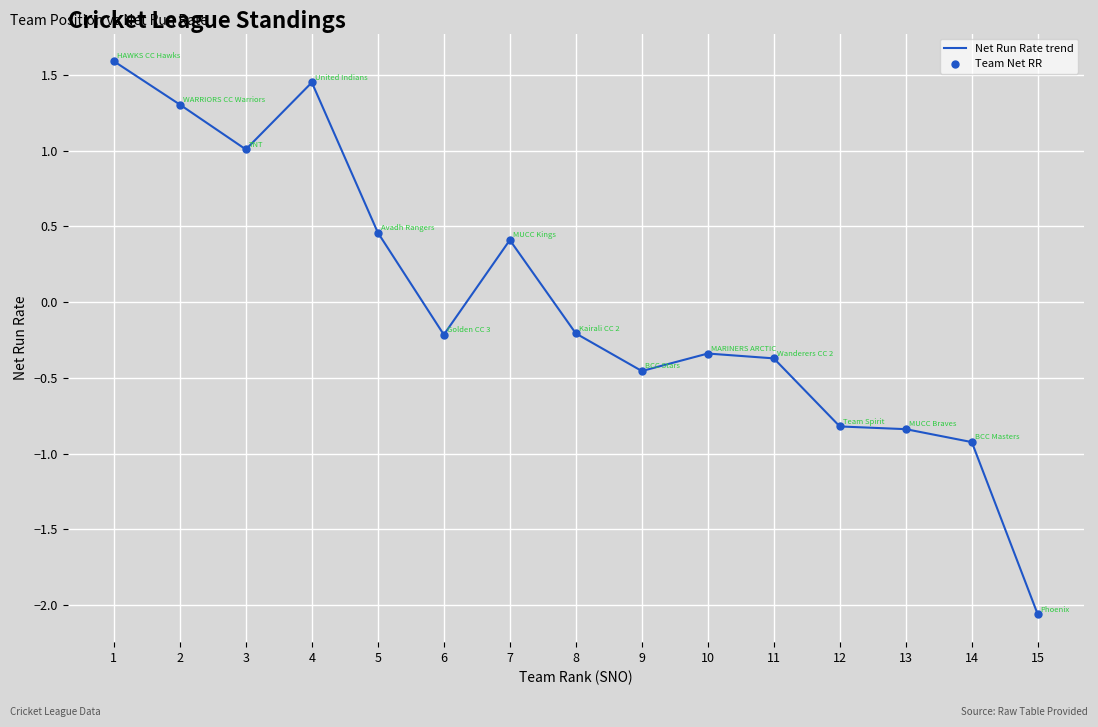

What is the difference between the maximum and minimum values?

3.7